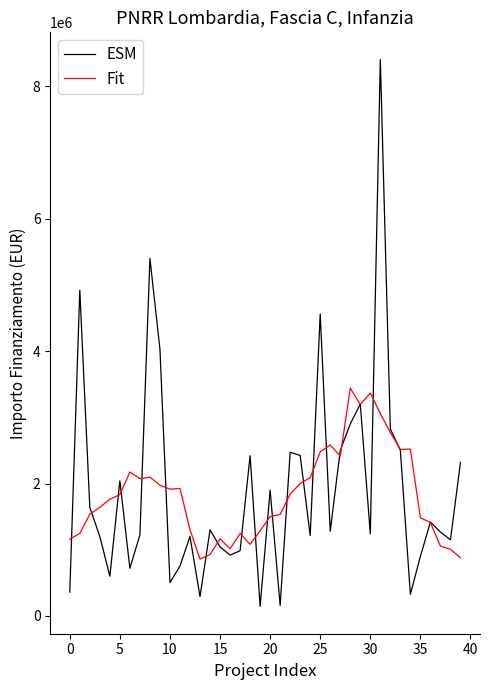

List the series in order of their peak value, highest first.

ESM, Fit